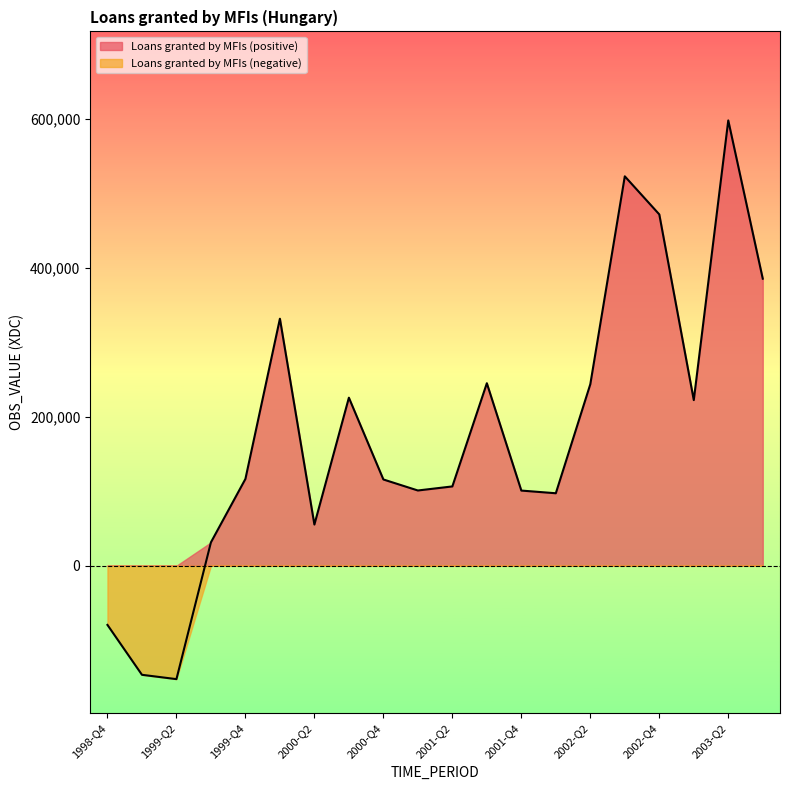

Which label corresponds to the smallest value in the chart?

1999-Q2